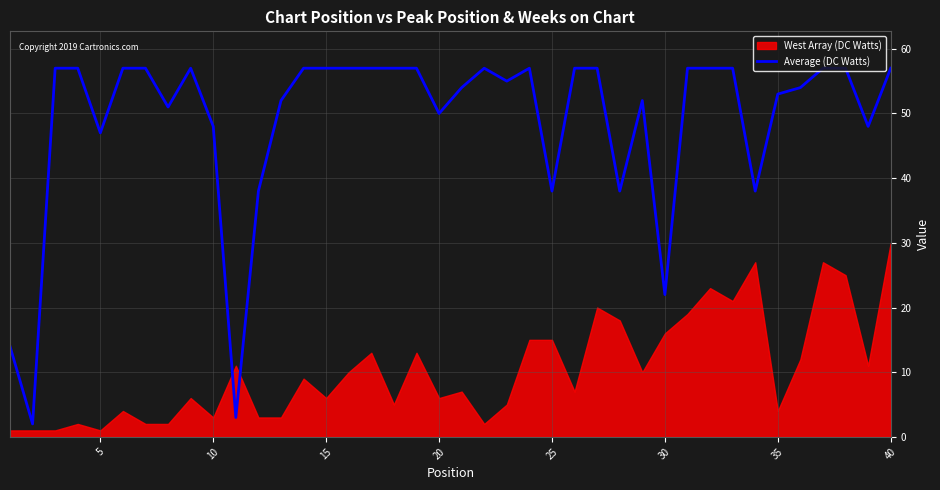

Where is Average (DC Watts) nearest to the value 29?

30